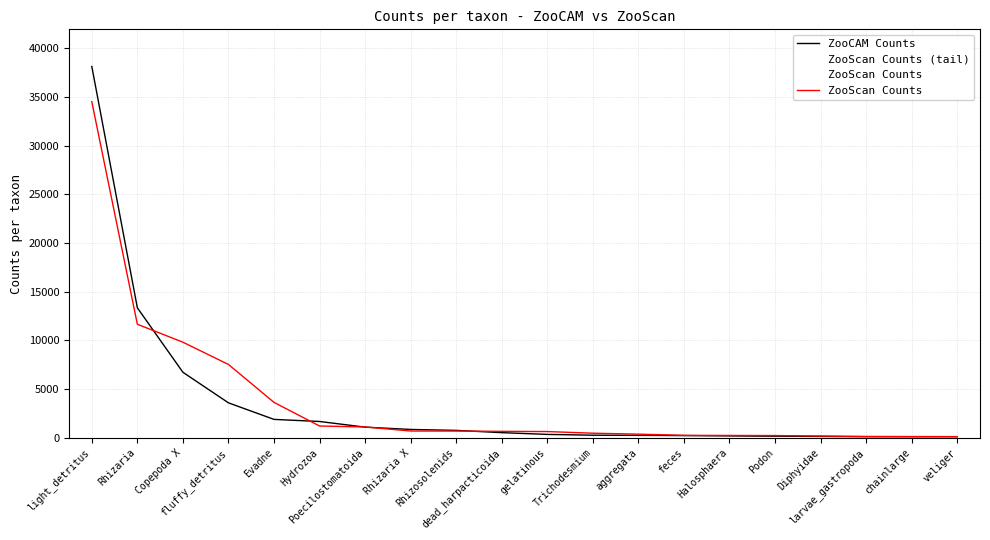

Which series has the largest range (max minus min)?

ZooCAM Counts